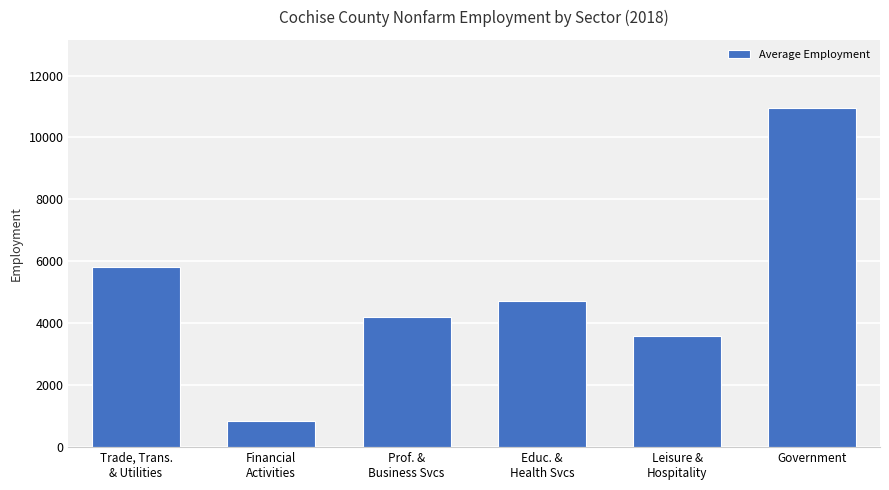

Does the chart contain stacked bars?

No